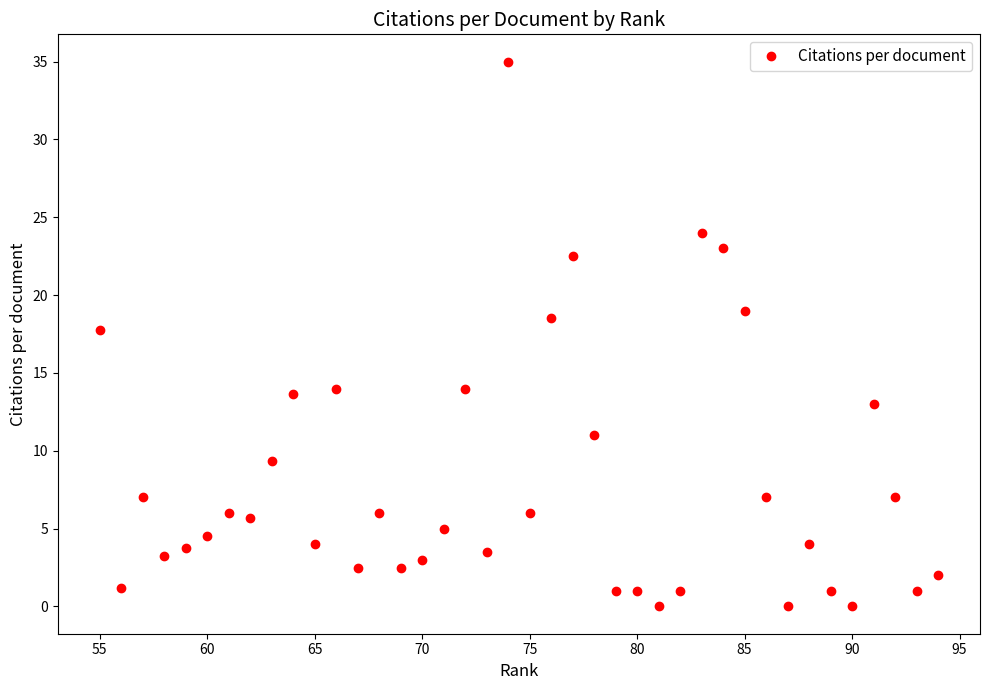

The value at 70 is 3.0. True or false?

True